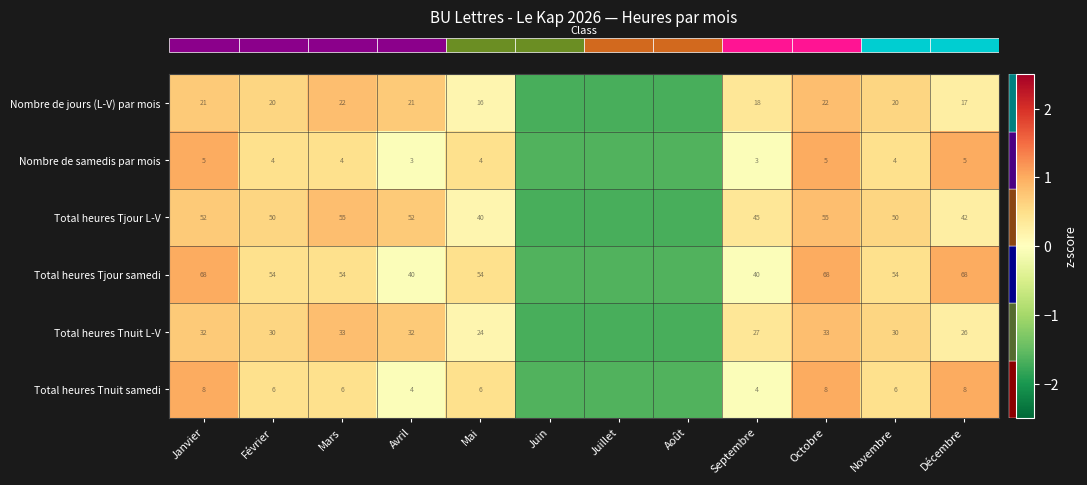

At which label does row_4 first exceed 0?

Janvier